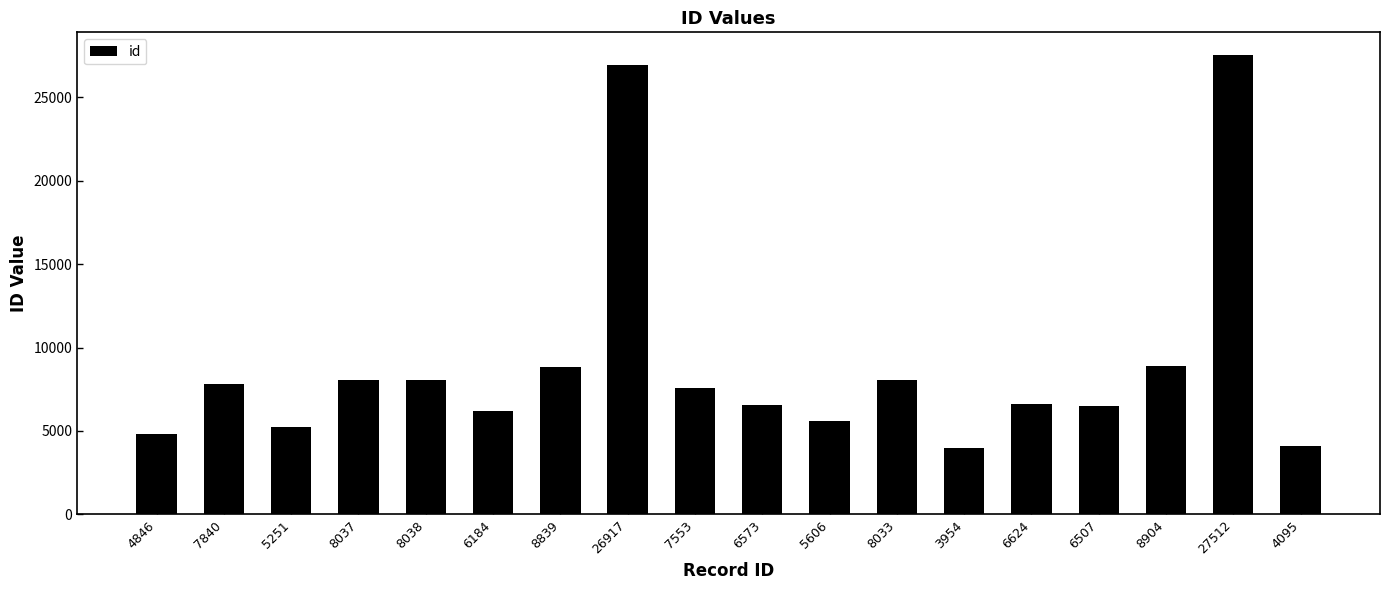

What is the difference between the maximum and second lowest values?

23417